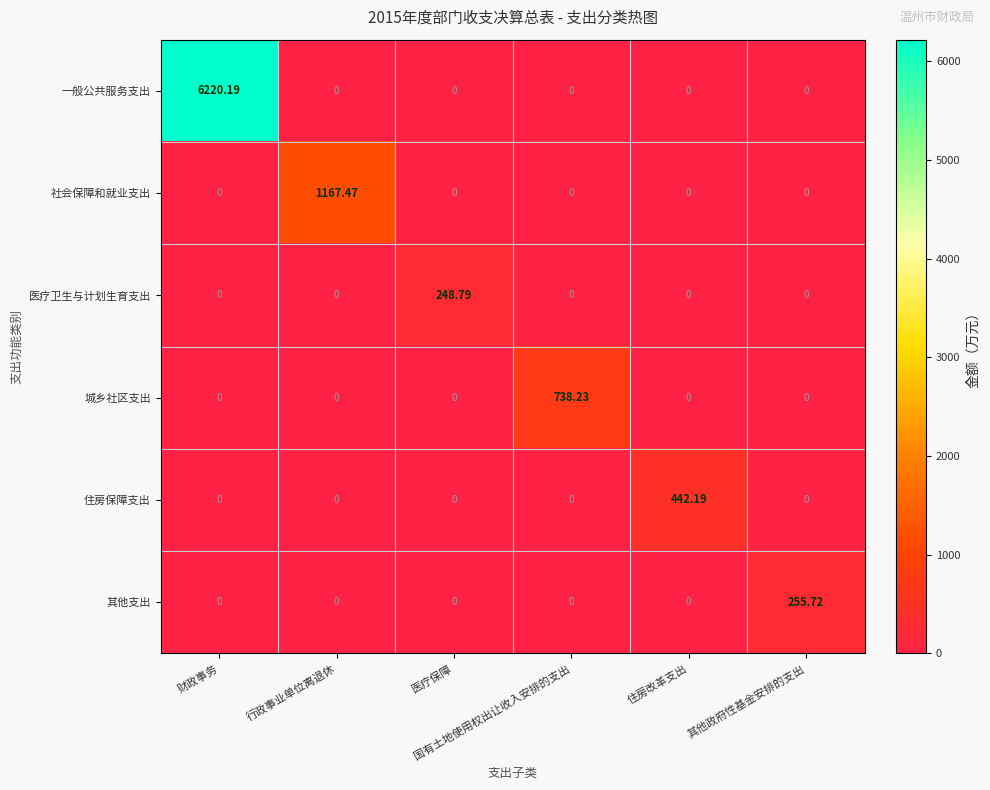

Rank the series by their maximum value, from lowest to highest.

医疗卫生与计划生育支出, 其他支出, 住房保障支出, 城乡社区支出, 社会保障和就业支出, 一般公共服务支出